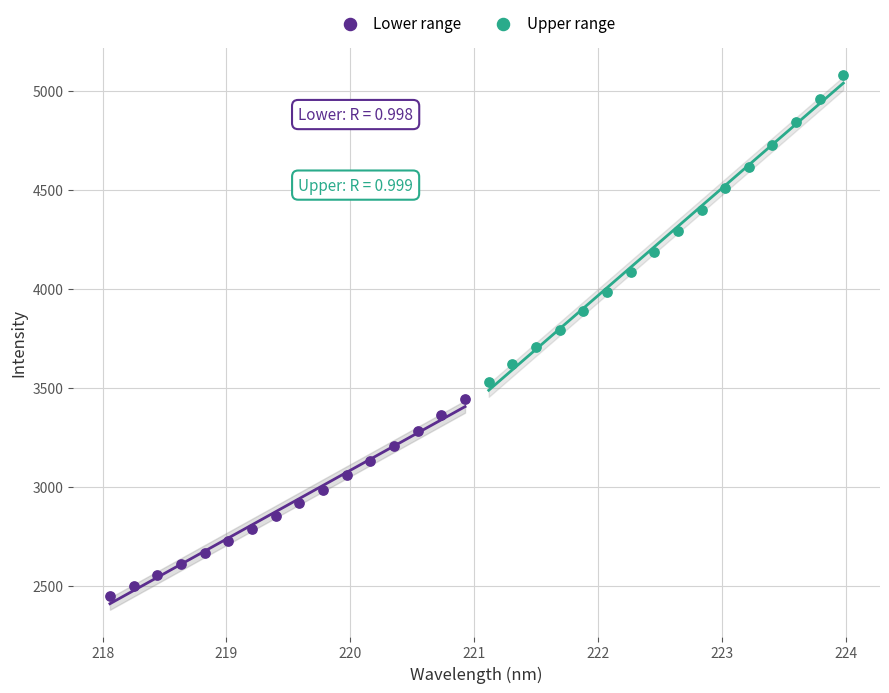

Which series has the widest spread of Y values?

Upper range